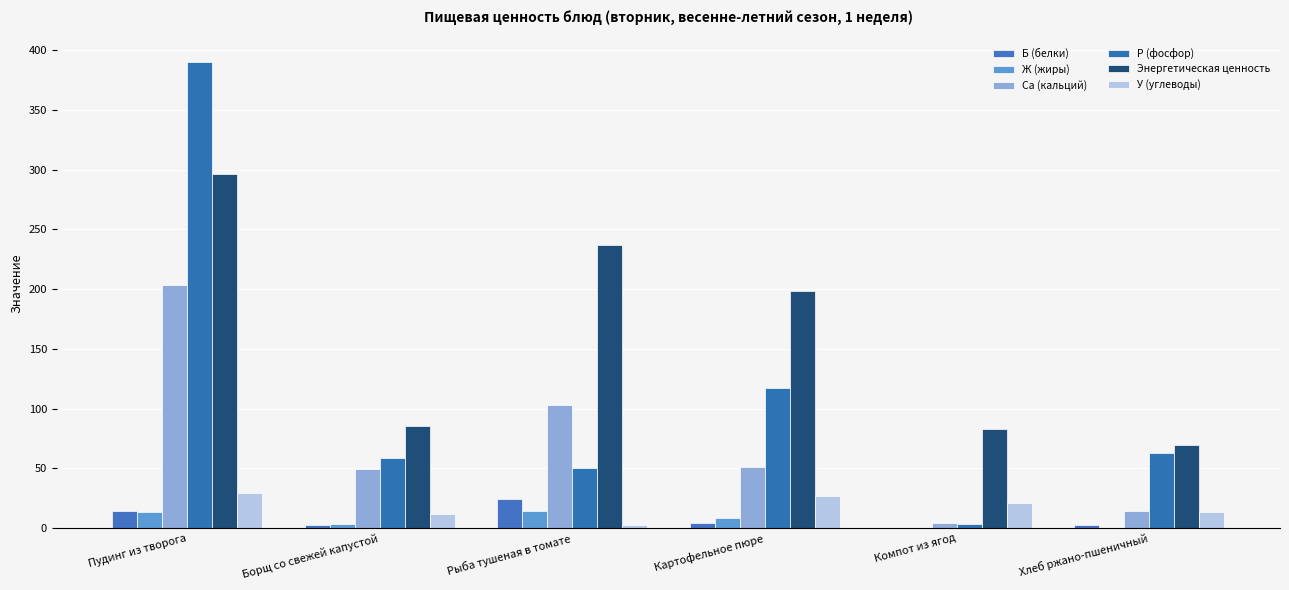

What value does the Энергетическая ценность series have at Компот из ягод?

83.3